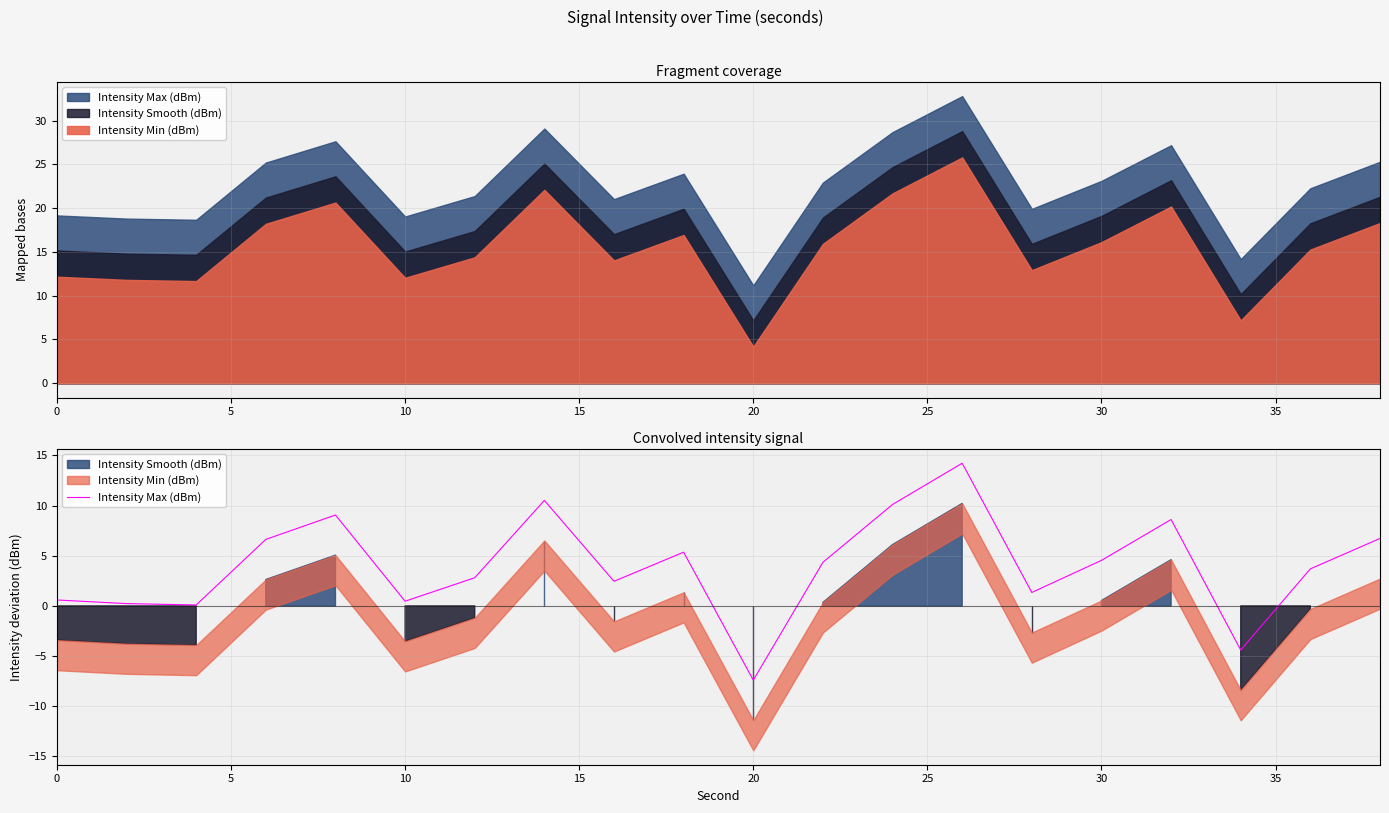

Is it true that the value at 30 is 3.9?

False